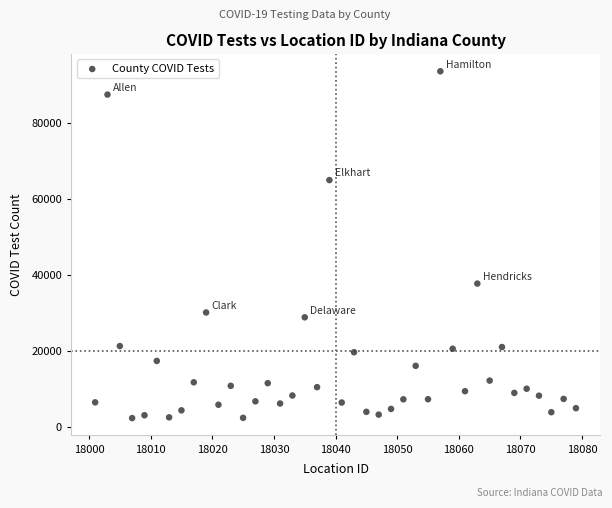

What is the range of Y values (max minus min)?

91342